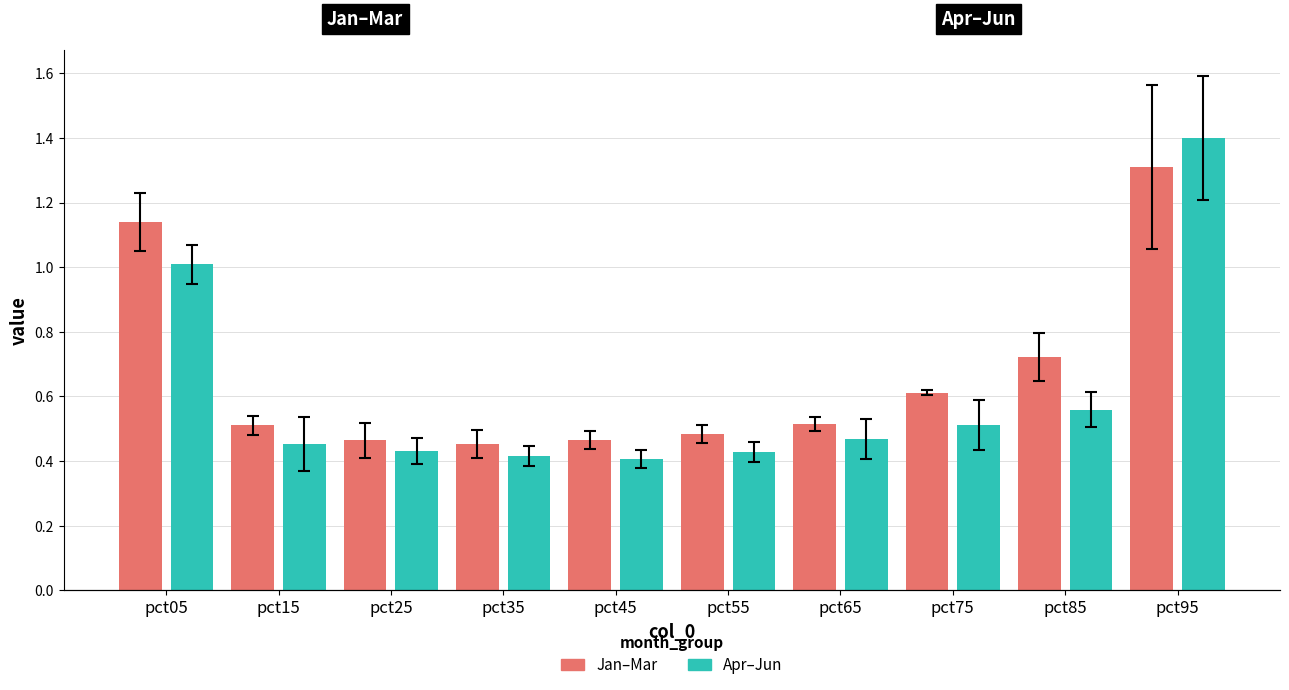

What is the total value across all series at pct15?

1.0